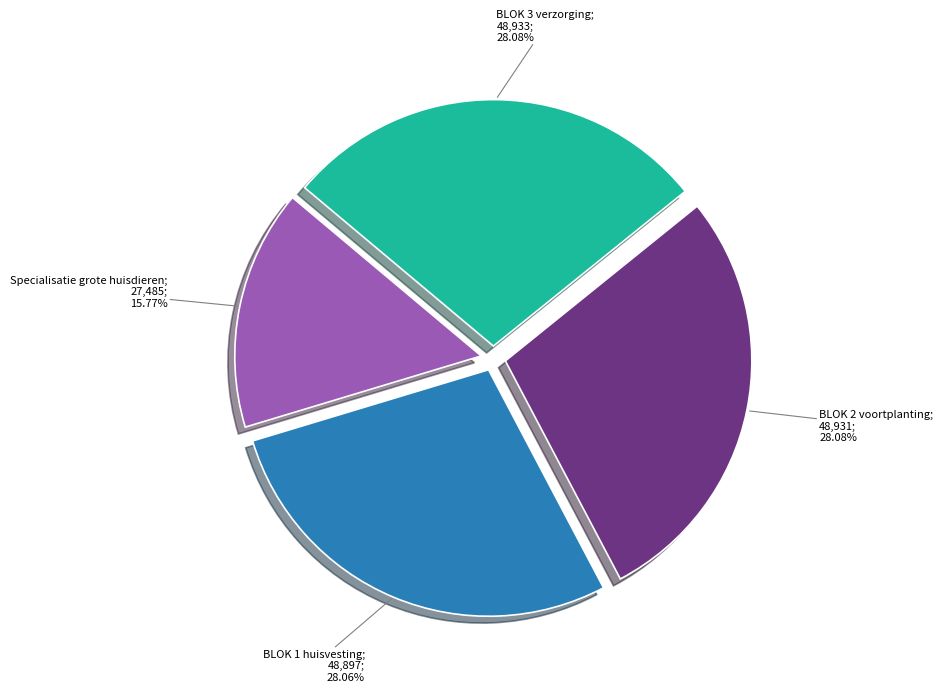

Is there any slice that represents more than half of the pie?

No